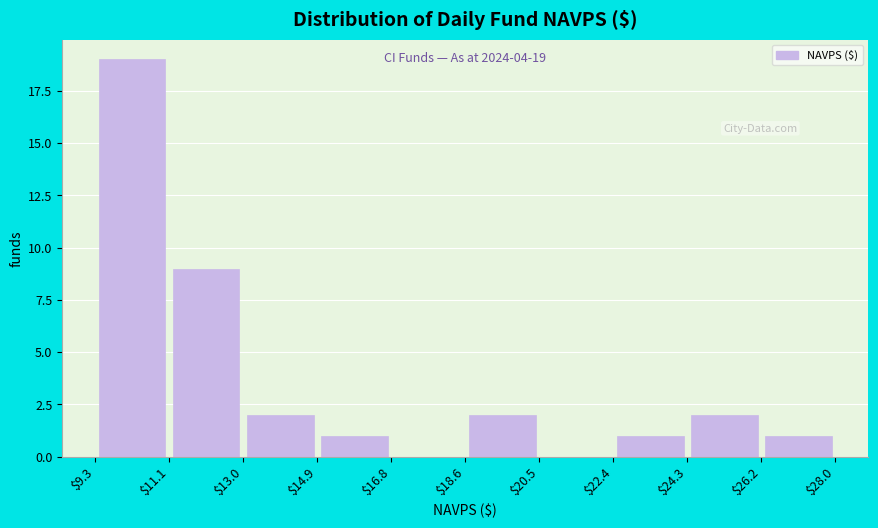

Over which range of the x-axis is the bar tallest?

$9.3 to $11.1